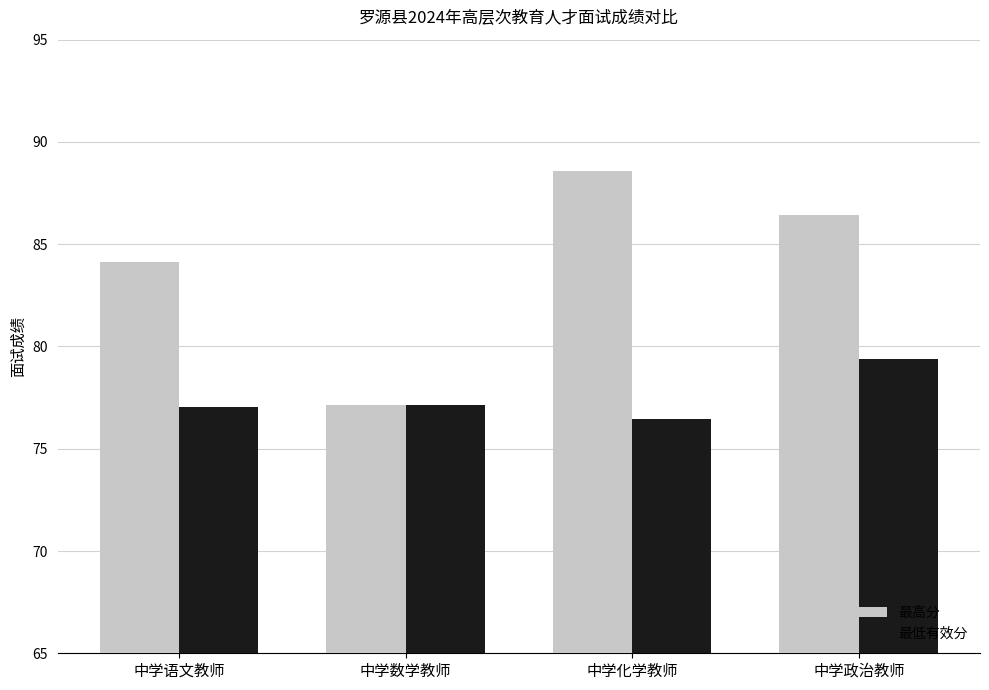

List the labels in order of 最高分 value, smallest first.

中学数学教师, 中学语文教师, 中学政治教师, 中学化学教师